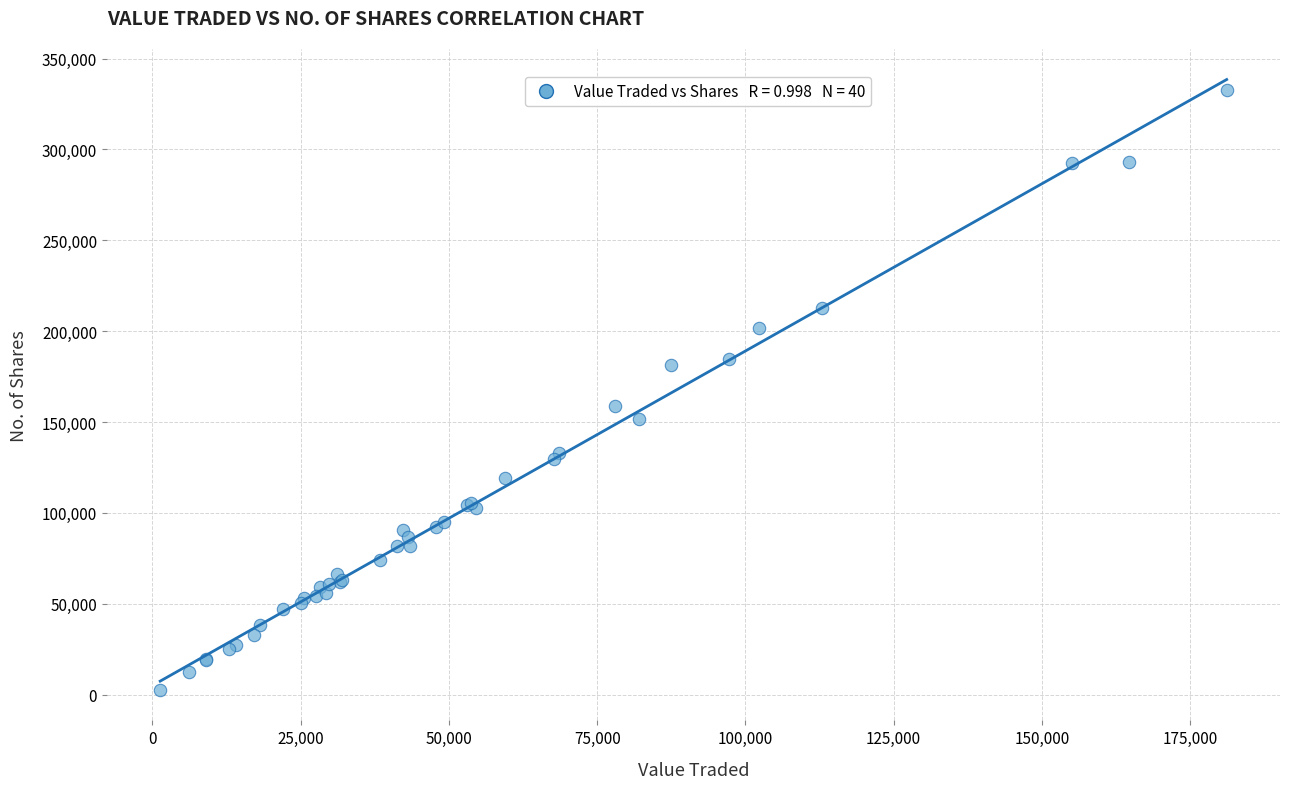

What Y value in the scatter plot is closest to 167756?

158589